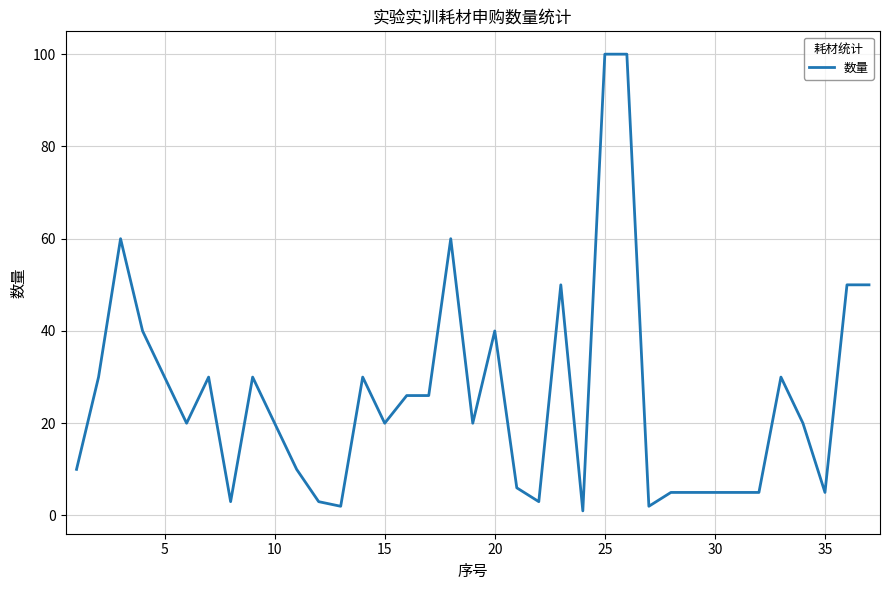

What is the maximum value shown in the chart?

100